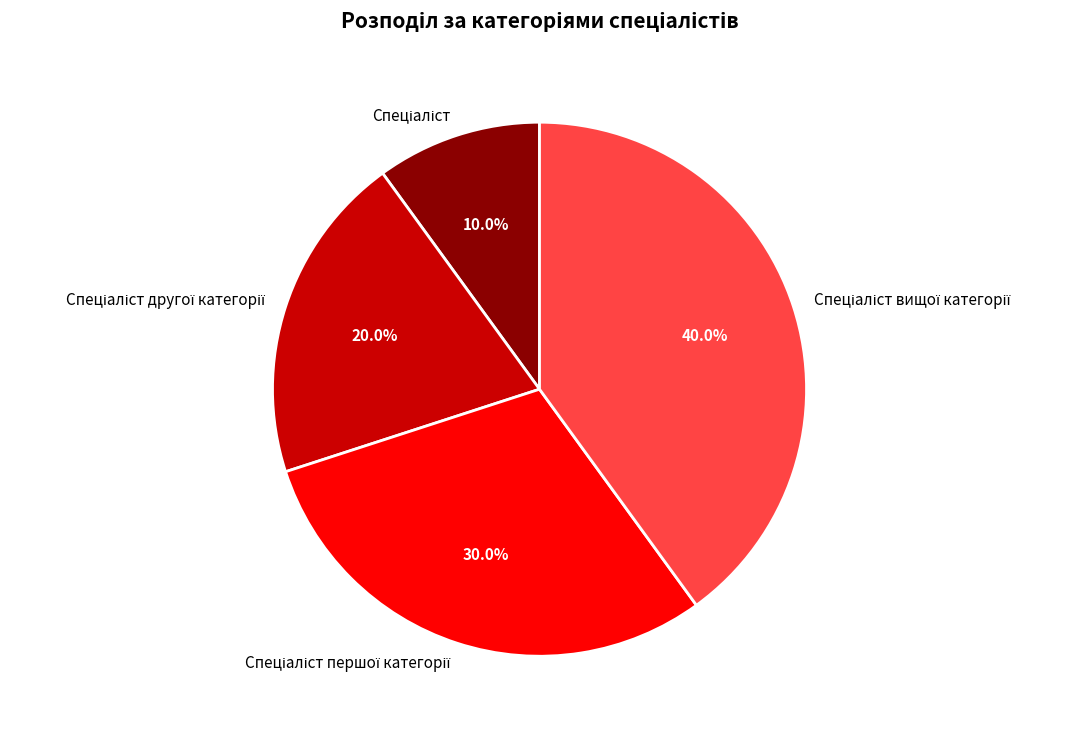

Does any single category account for the majority?

No